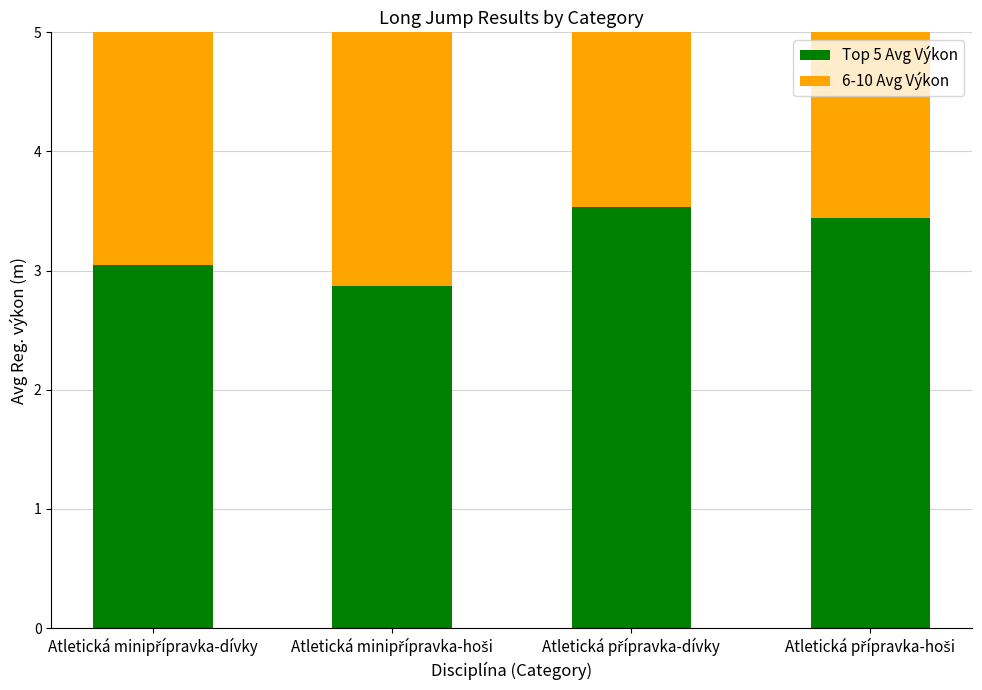

Rank the series at Atletická přípravka-hoši from lowest to highest value.

6-10 Avg Výkon, Top 5 Avg Výkon